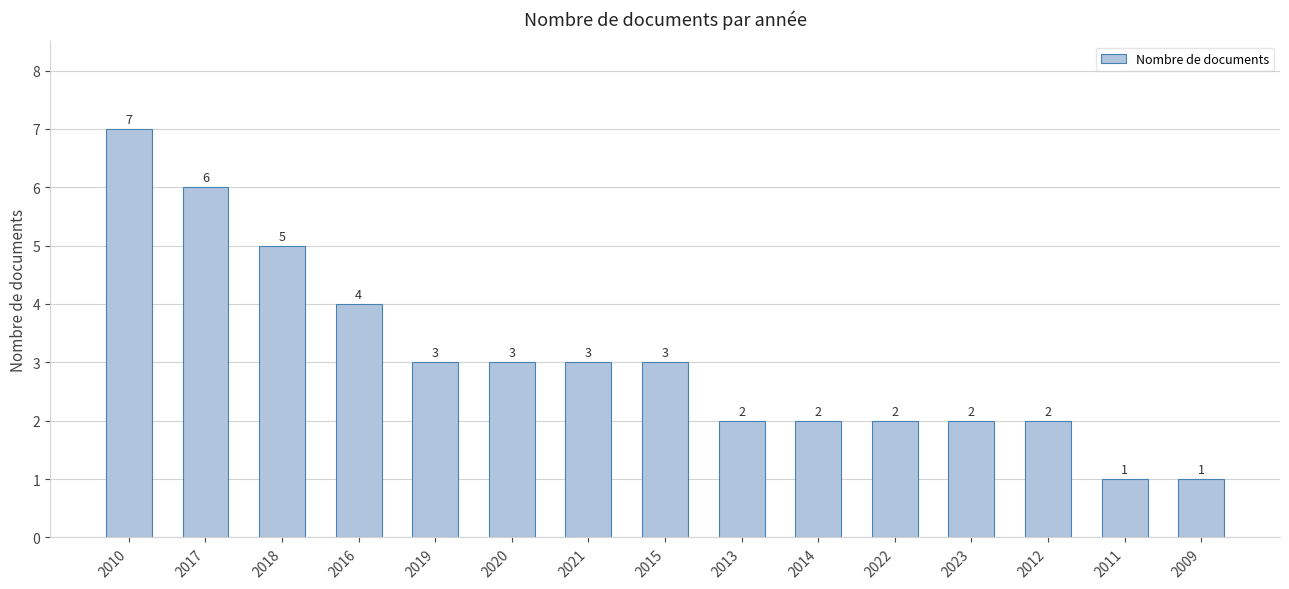

Which category has the highest value across all series?

2010